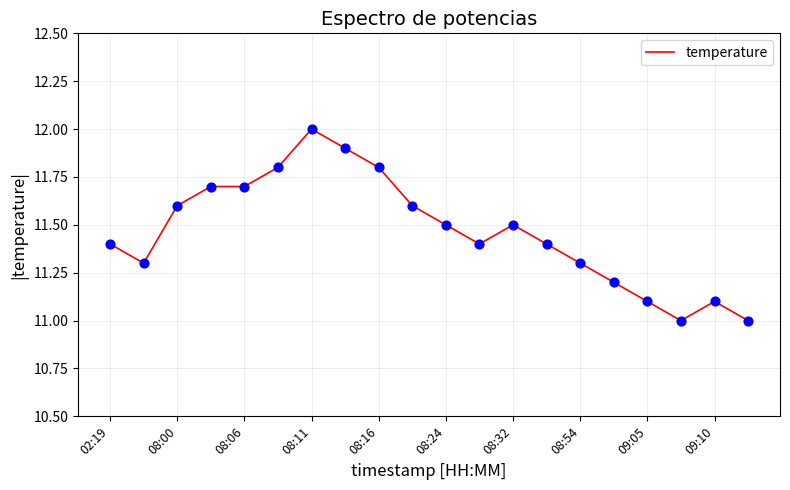

What is the minimum value shown in the chart?

11.0